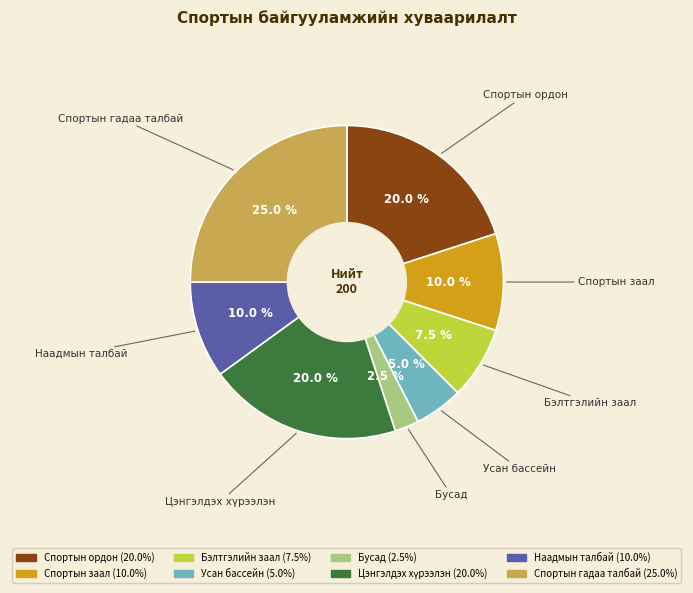

True or false: Спортын заал accounts for 20% of the total.

False